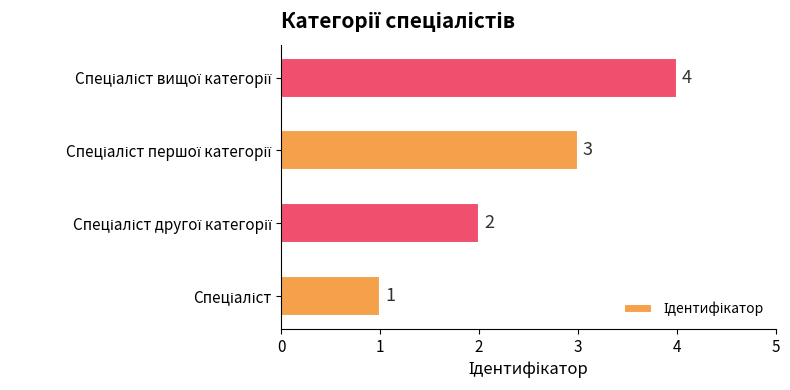

What is the smallest value displayed?

1